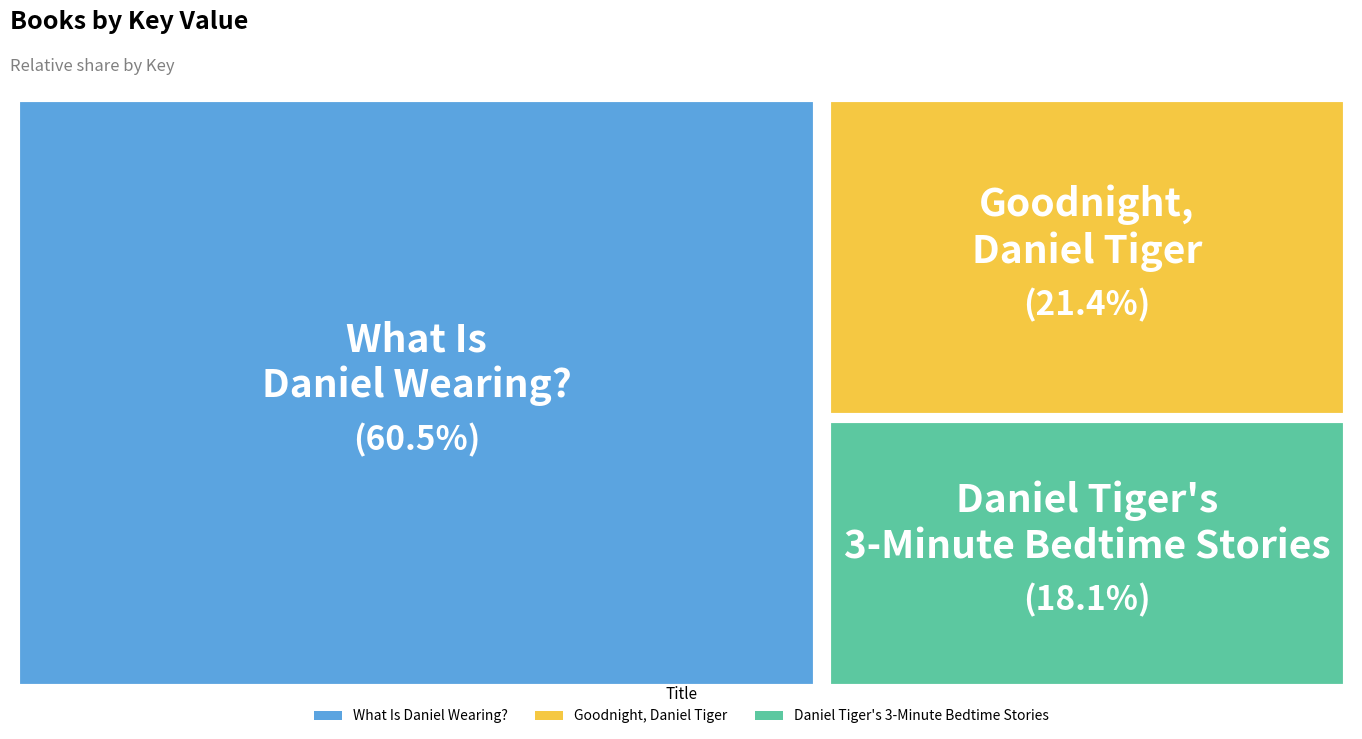

True or false: Daniel Tiger's 3-Minute Bedtime Stories accounts for 18% of the total.

True